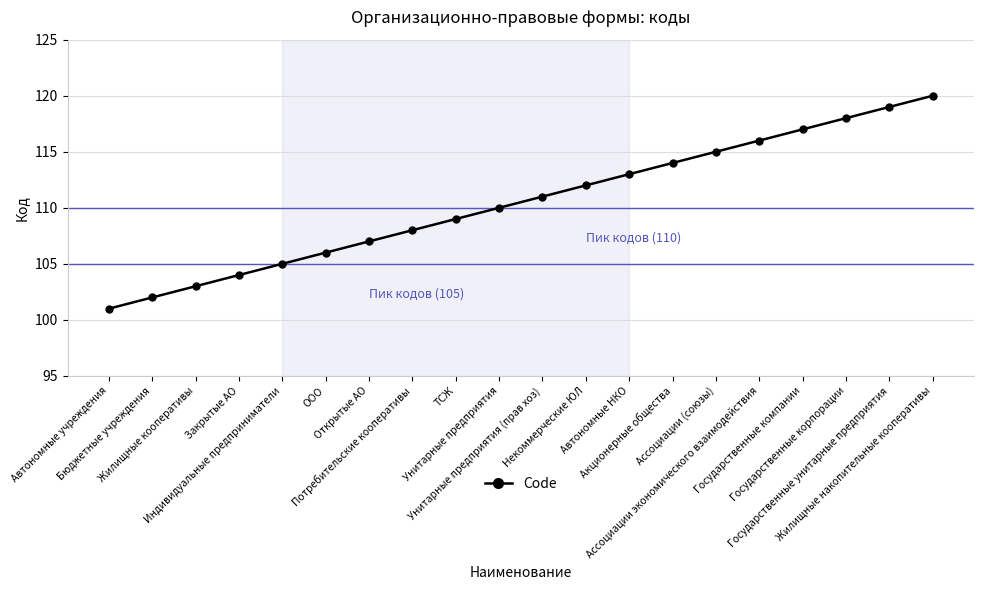

Where is the data nearest to the value 110?

Унитарные предприятия